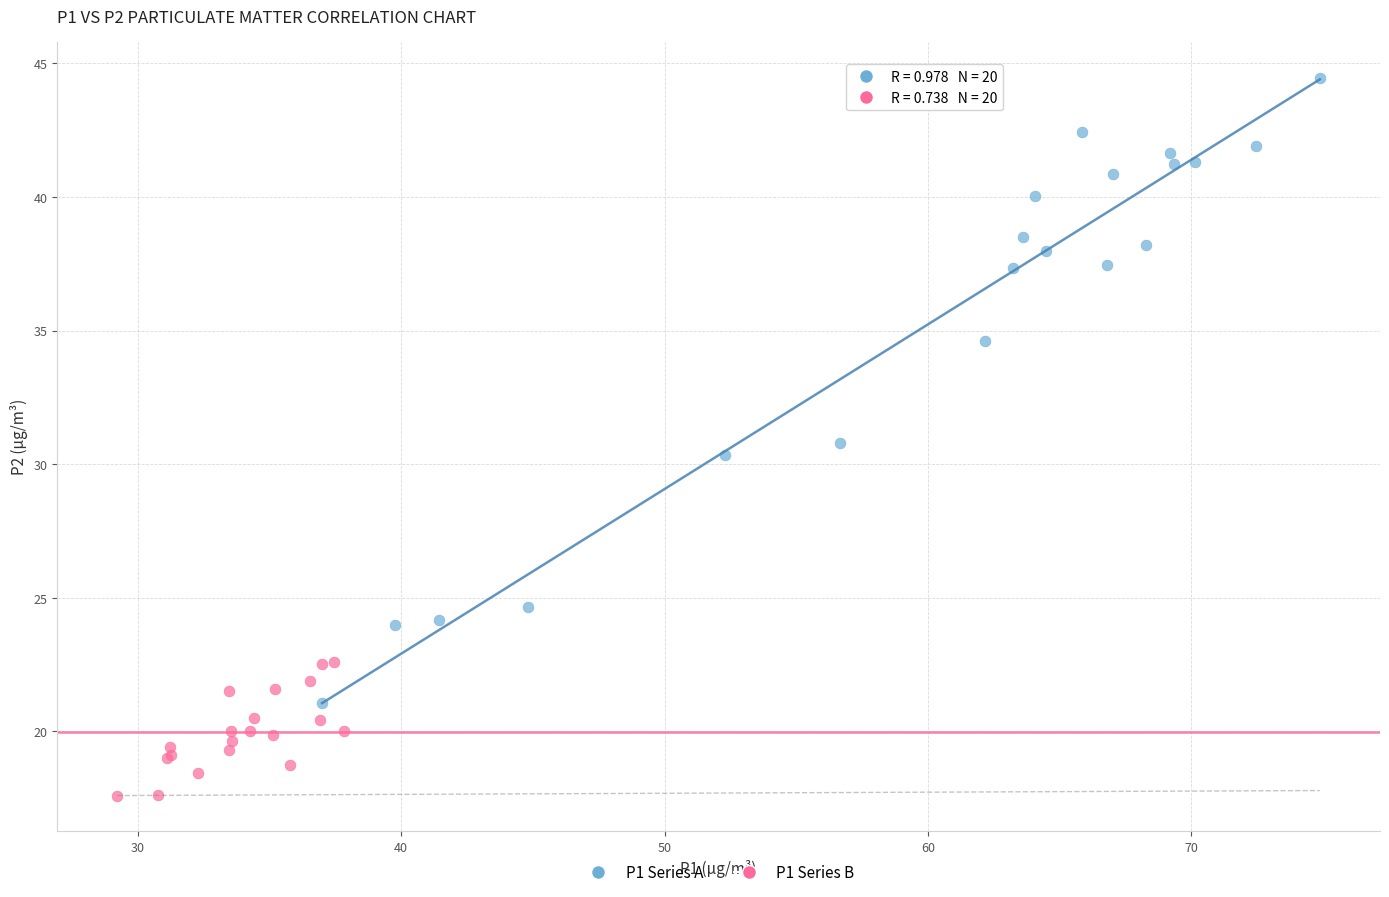

What are all the series names shown in the legend?

P1 Series A, P1 Series B